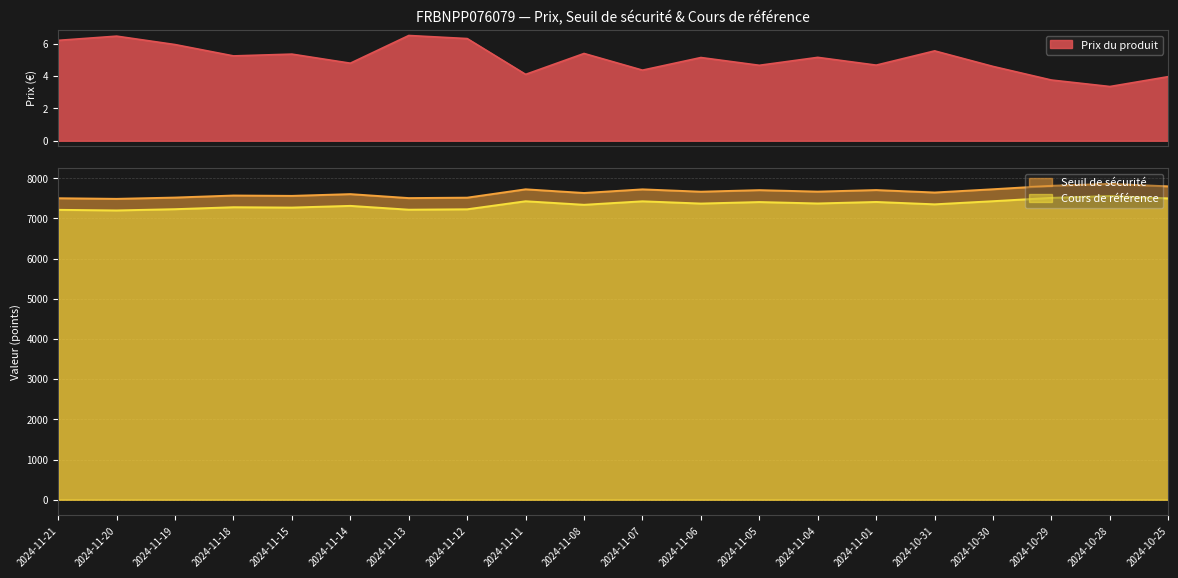

What is the sum of all Prix du produit values?

101.5